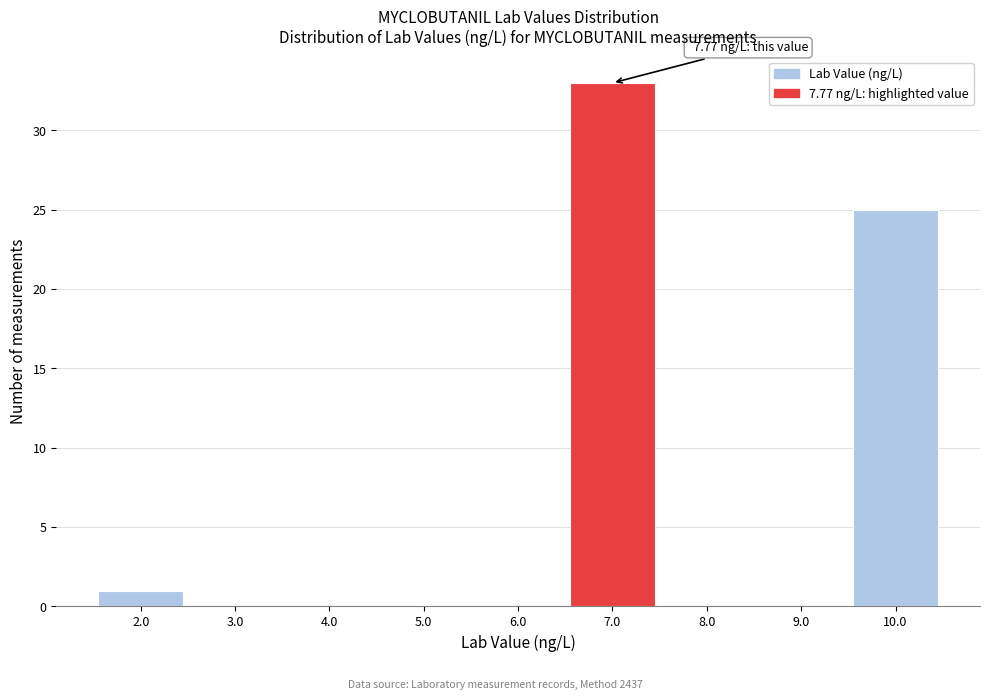

Reading left to right, transcribe all the data shown in this chart.

2.0=1	3.0=0	4.0=0	5.0=0	6.0=0	7.0=33	8.0=0	9.0=0	10.0=25